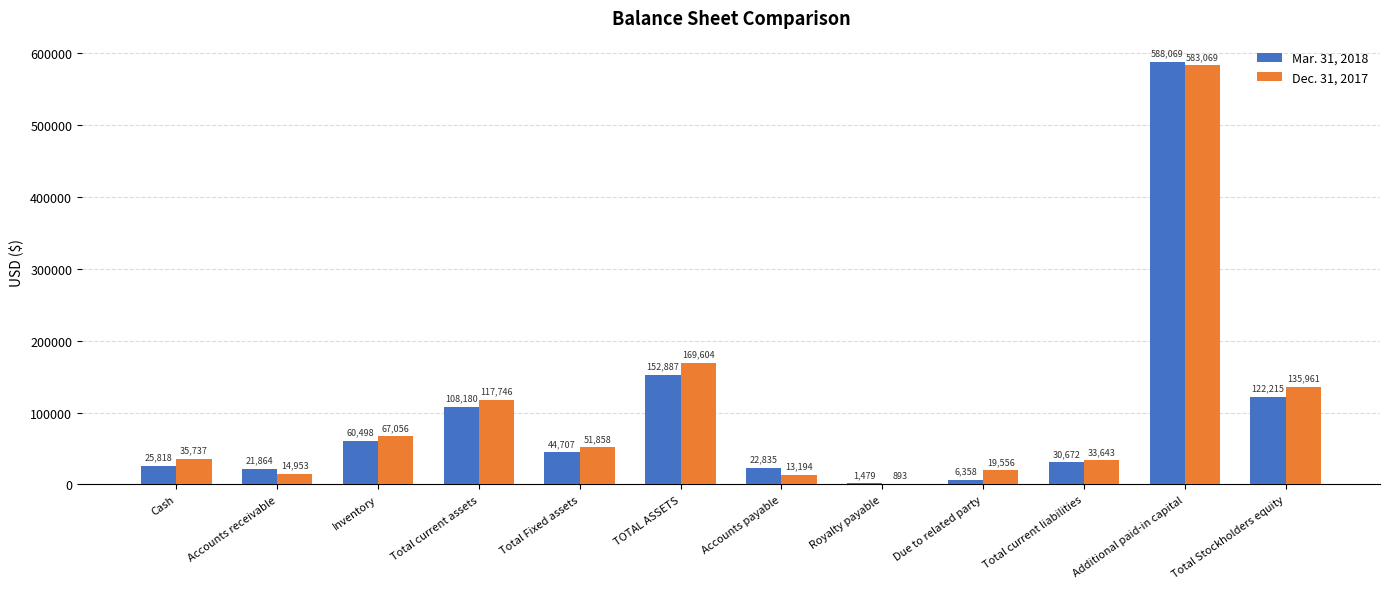

What is the total value across all series at Total current assets?

225926